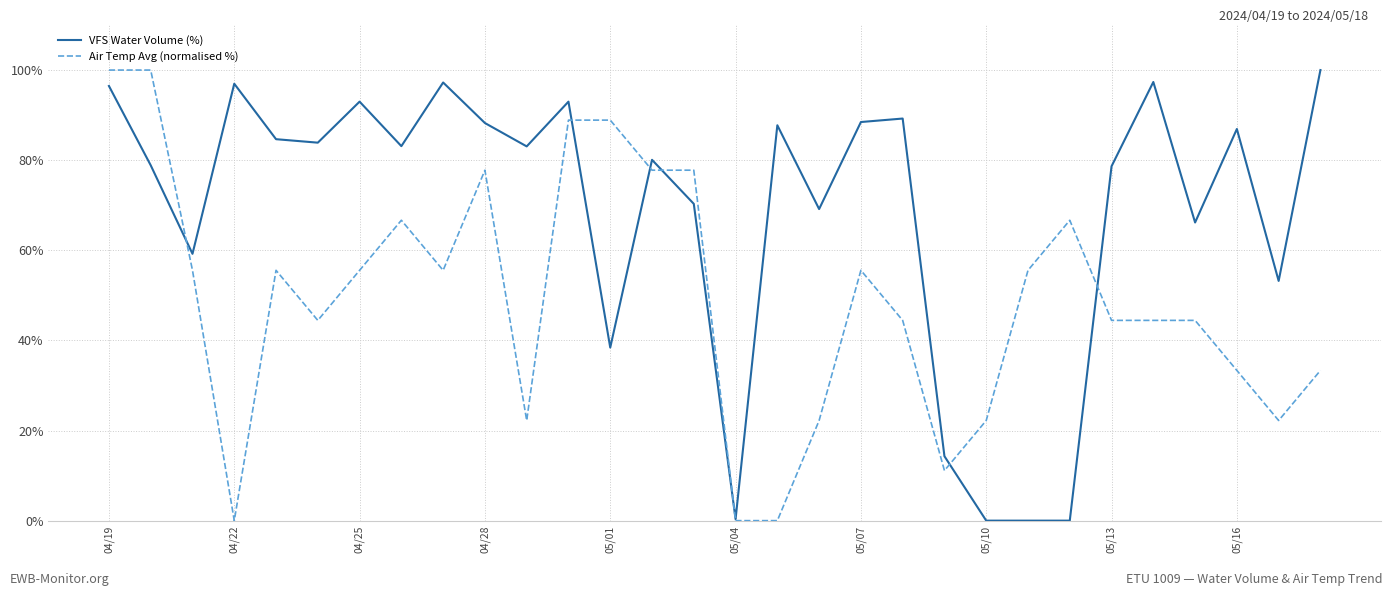

Is this an area chart (filled region under the line)?

No